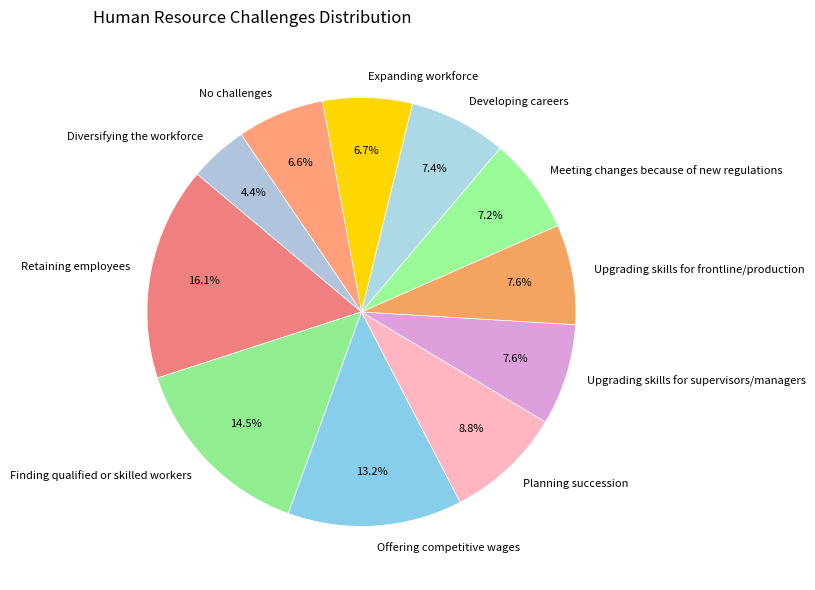

Which category has the smallest portion of the pie?

Diversifying the workforce